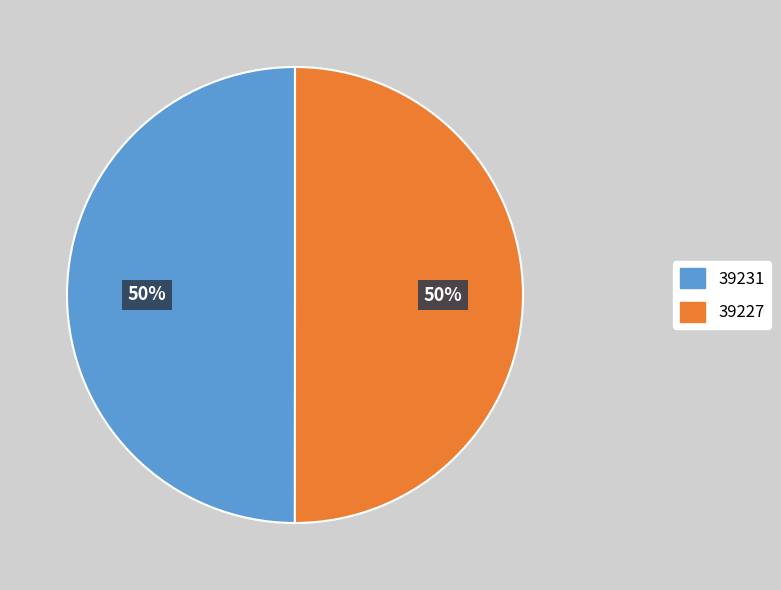

True or false: 39227 accounts for 50% of the total.

True